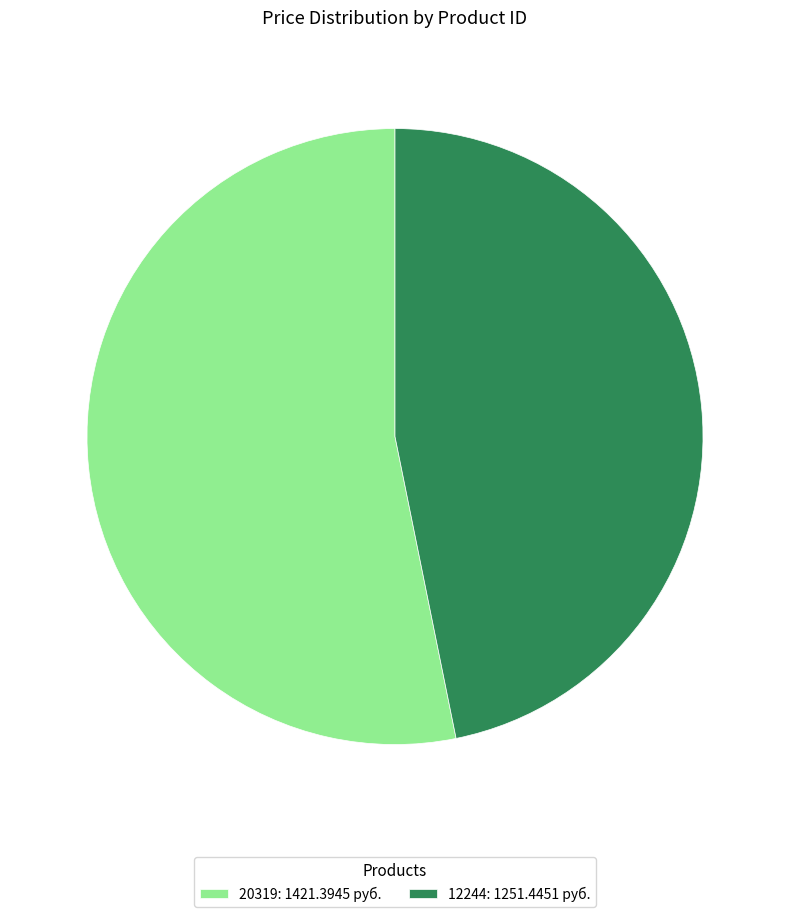

Combined, do 20319: 1421.3945 руб. and 12244: 1251.4451 руб. account for over 50%?

Yes